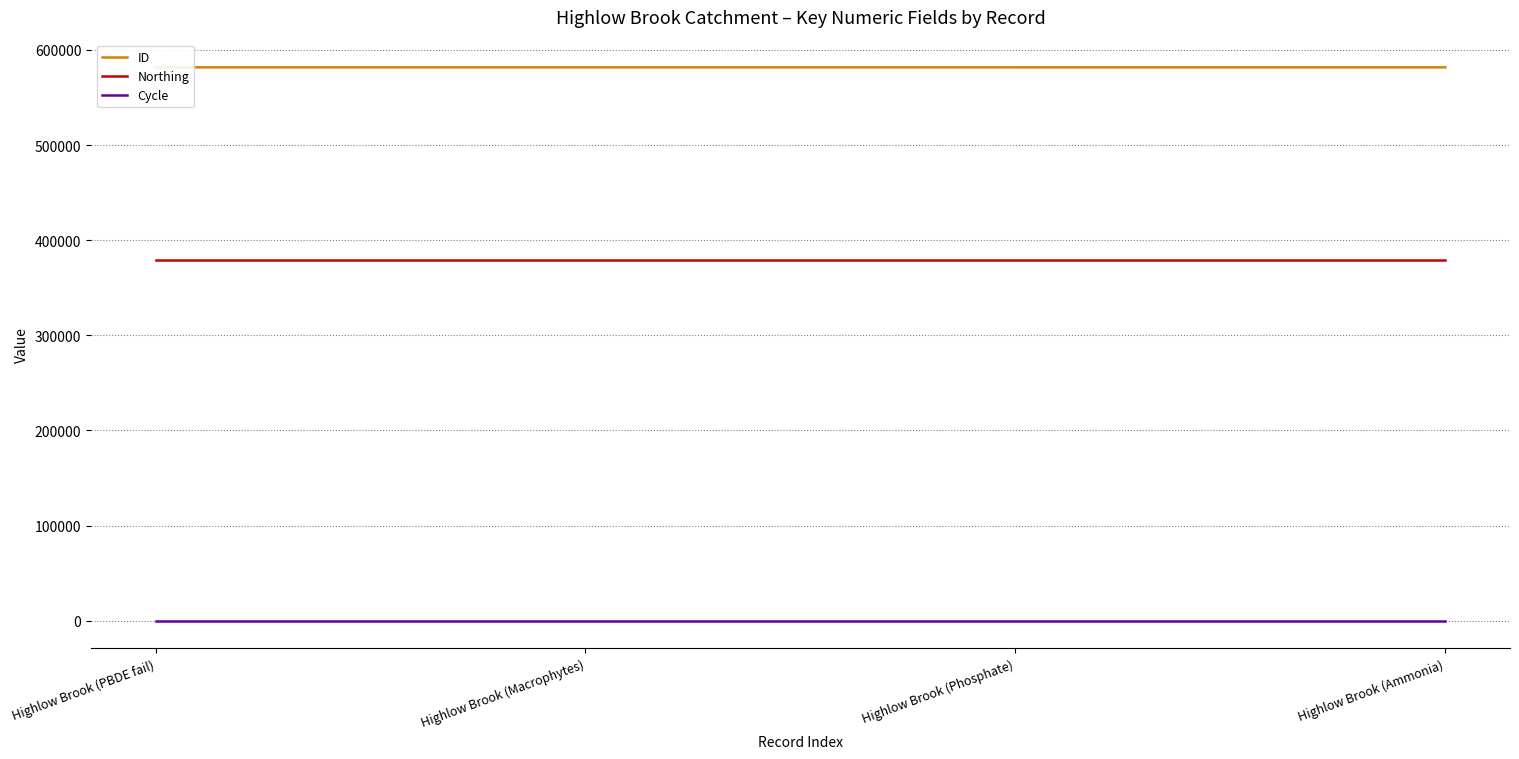

True or false: Northing and Cycle cross at least once.

False